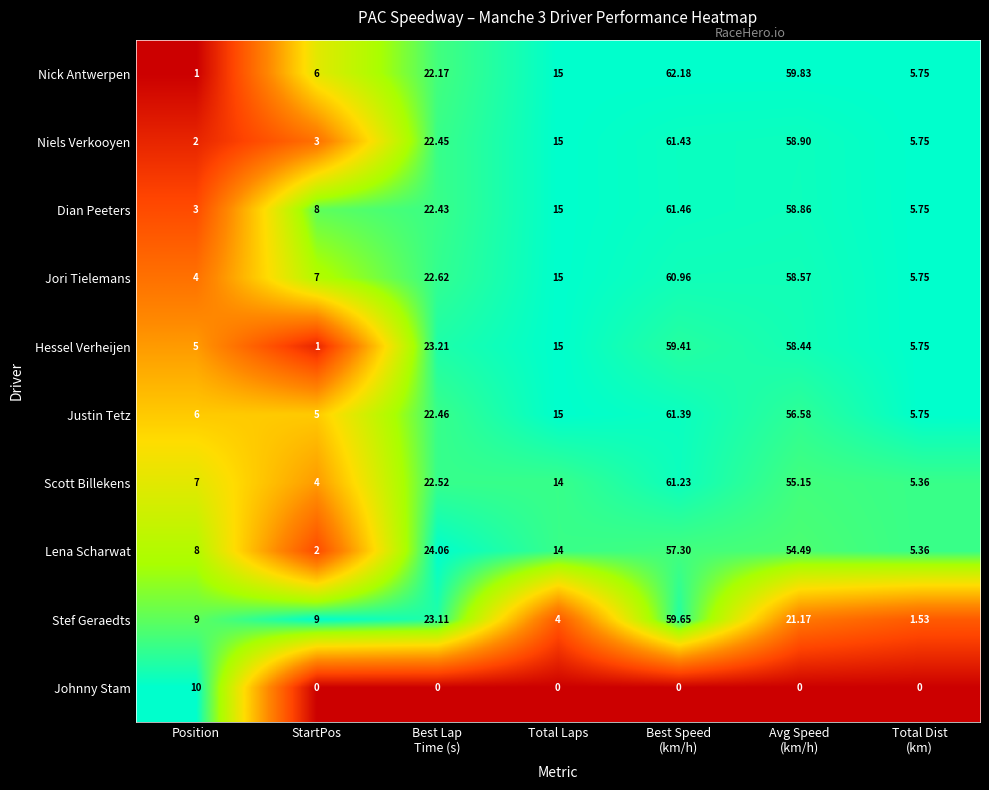

List the series in order of their peak value, highest first.

Nick Antwerpen, Dian Peeters, Niels Verkooyen, Justin Tetz, Scott Billekens, Jori Tielemans, Stef Geraedts, Hessel Verheijen, Lena Scharwat, Johnny Stam